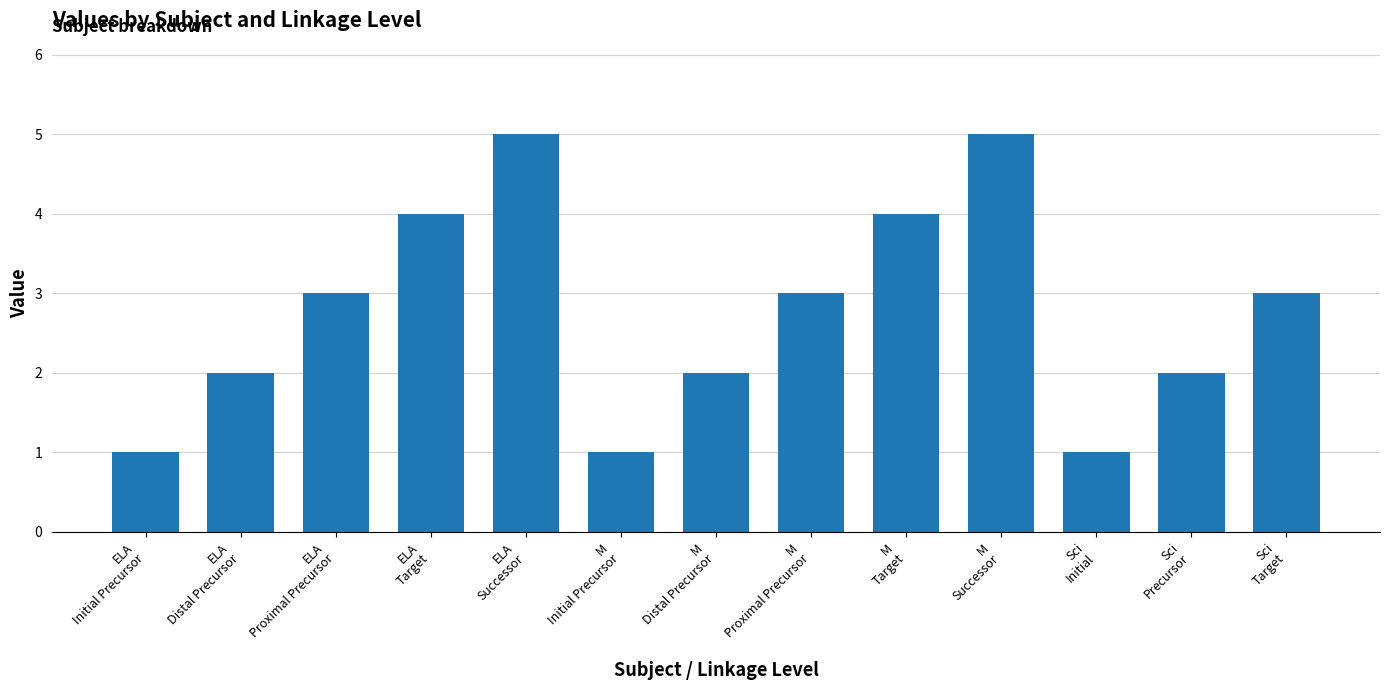

What is the change in value from ELA
Distal Precursor to ELA
Proximal Precursor?

+1